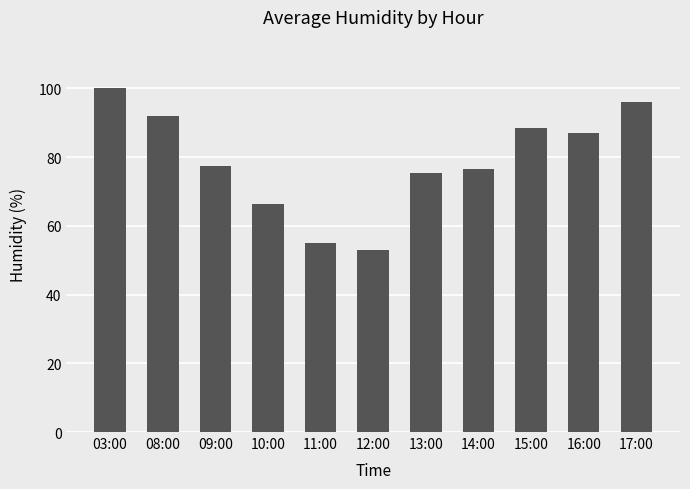

What is the difference between the maximum and minimum values?

47.0